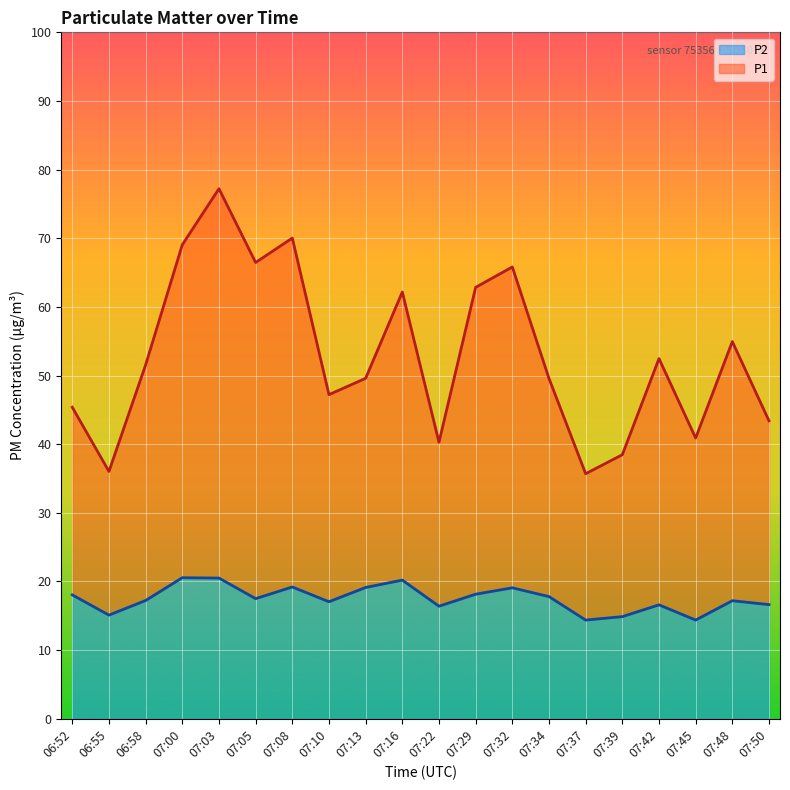

The P2 series shows 4.4 at 07:13. True or false?

False